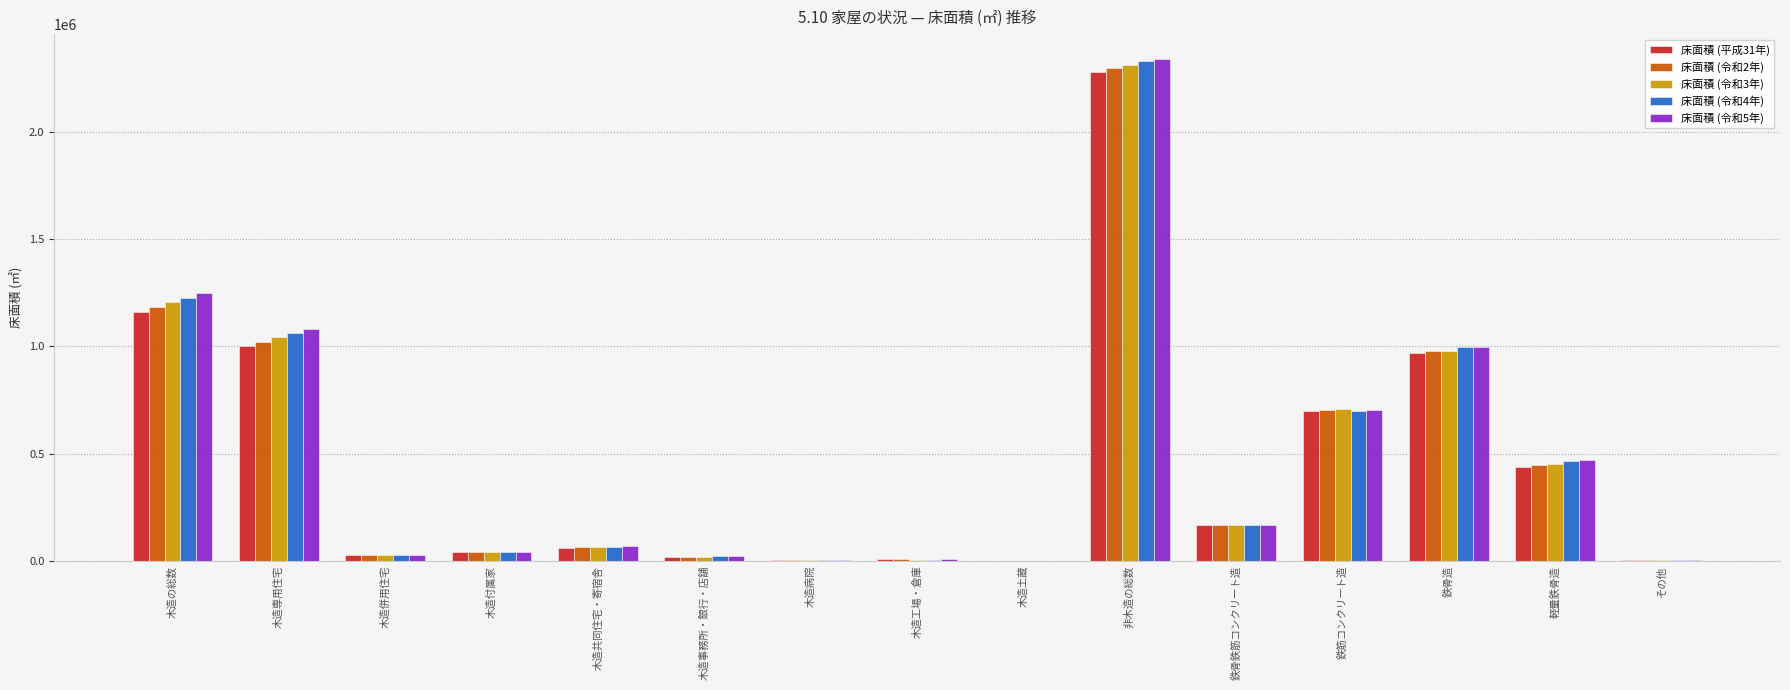

Are the bars grouped side by side (vs. stacked)?

Yes